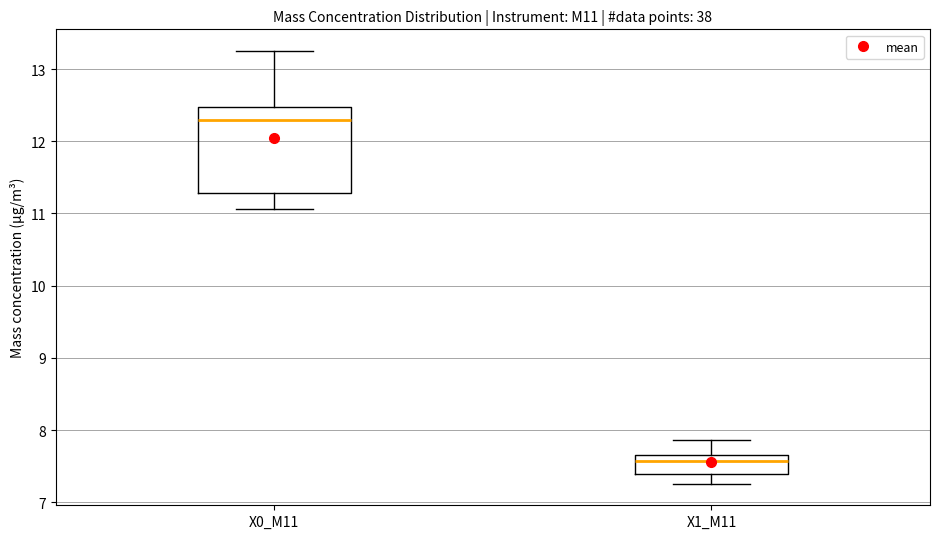

Reading left to right, transcribe this box plot: for each box, give where its median line is, the range the box spans, and where its two whiskers end, as read against the y-axis. The values are not printed on the chart, so give them approximately, as read against the axis.

X0_M11: median 12.3, box 11.3 to 12.5, whiskers 11.1 to 13.3
X1_M11: median 7.6, box 7.4 to 7.7, whiskers 7.3 to 7.9